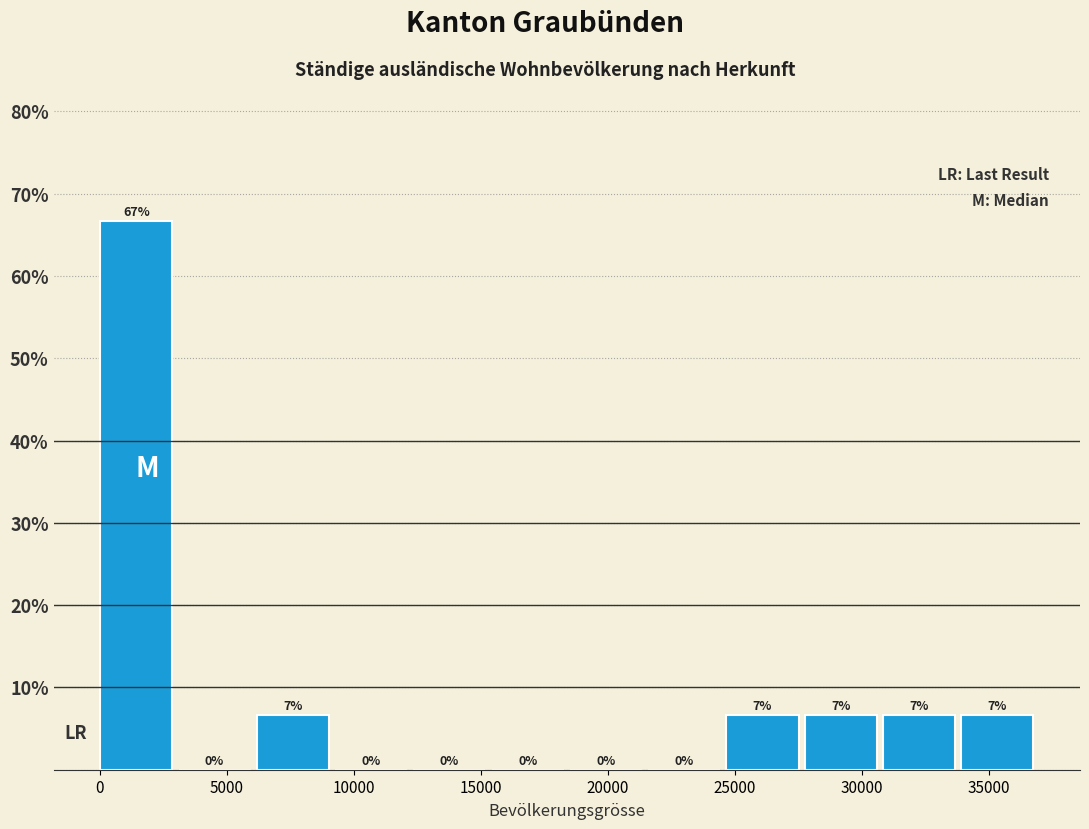

Over which range of the x-axis is the bar tallest?

0 to 3000